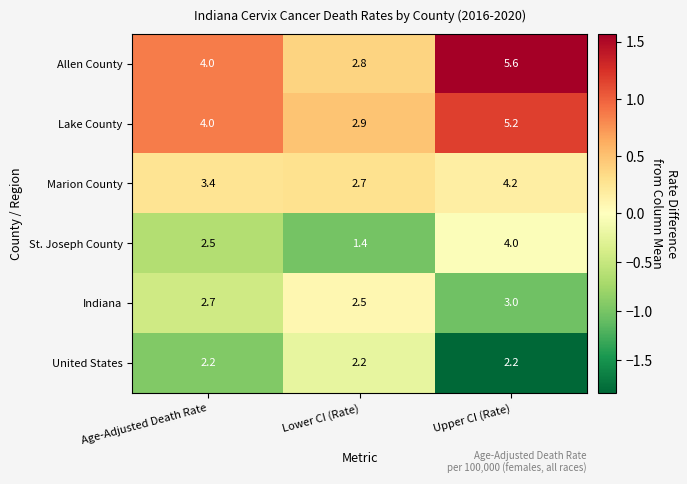

Rank the series by their maximum value, from highest to lowest.

Allen County, Lake County, Marion County, St. Joseph County, Indiana, United States